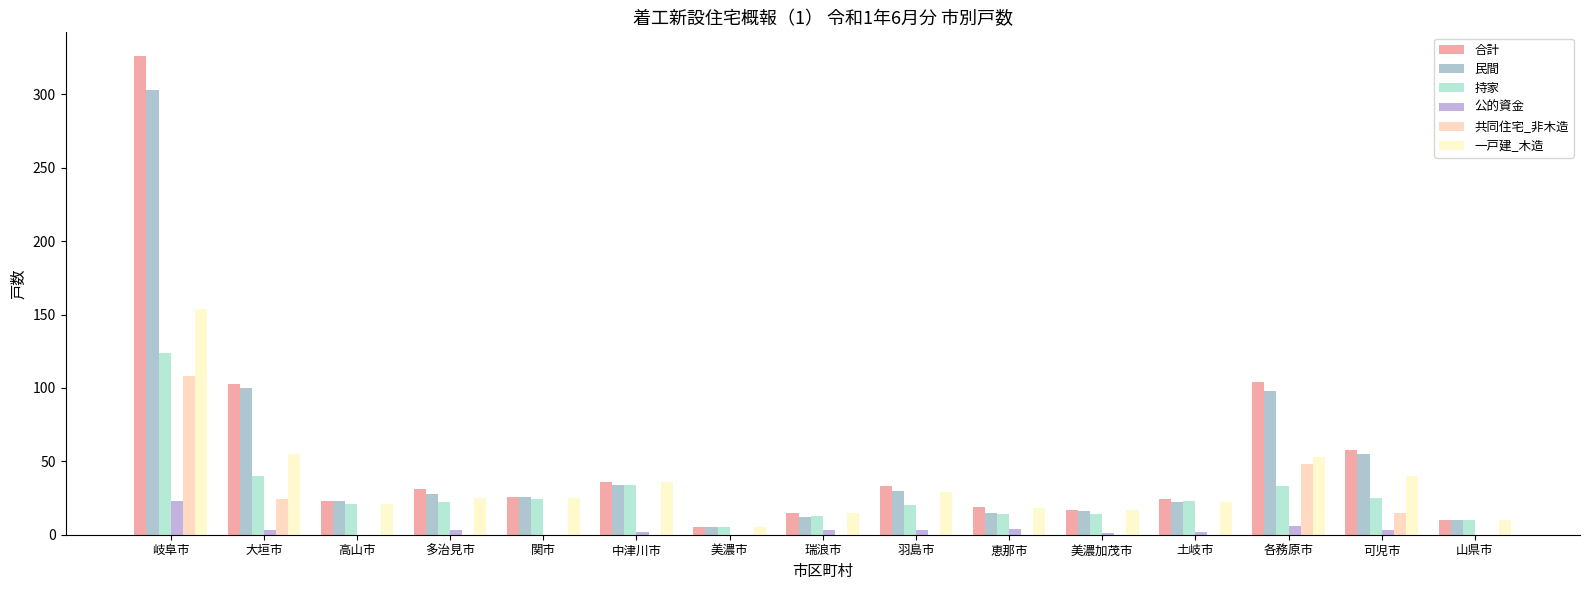

How many groups of bars are there?

15